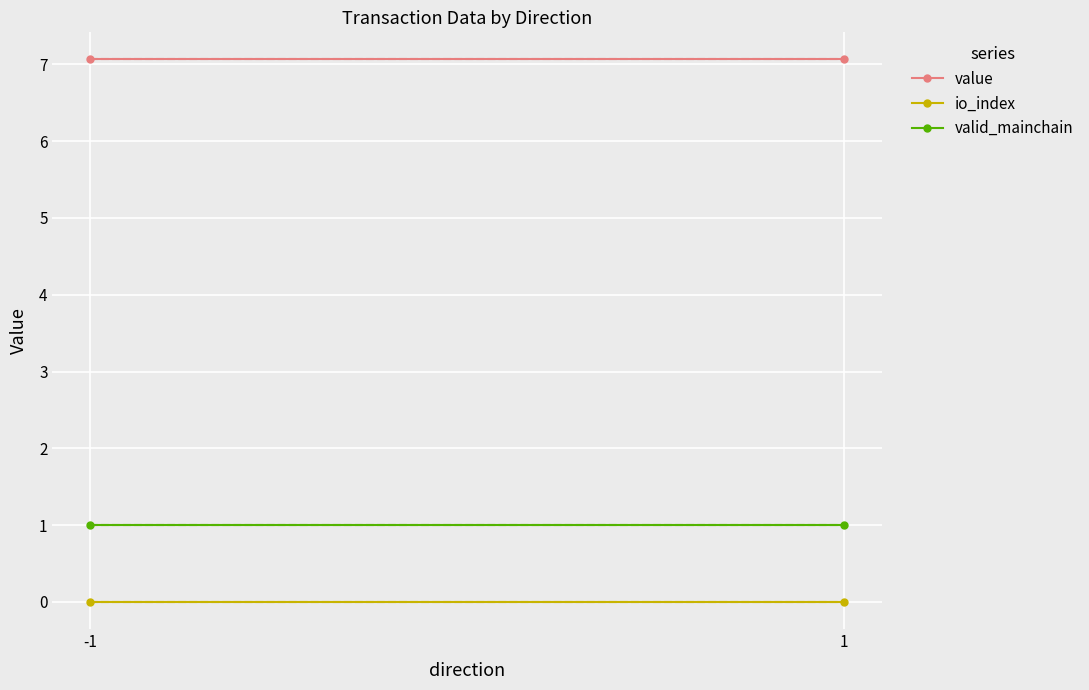

Count the number of categories in the chart.

2